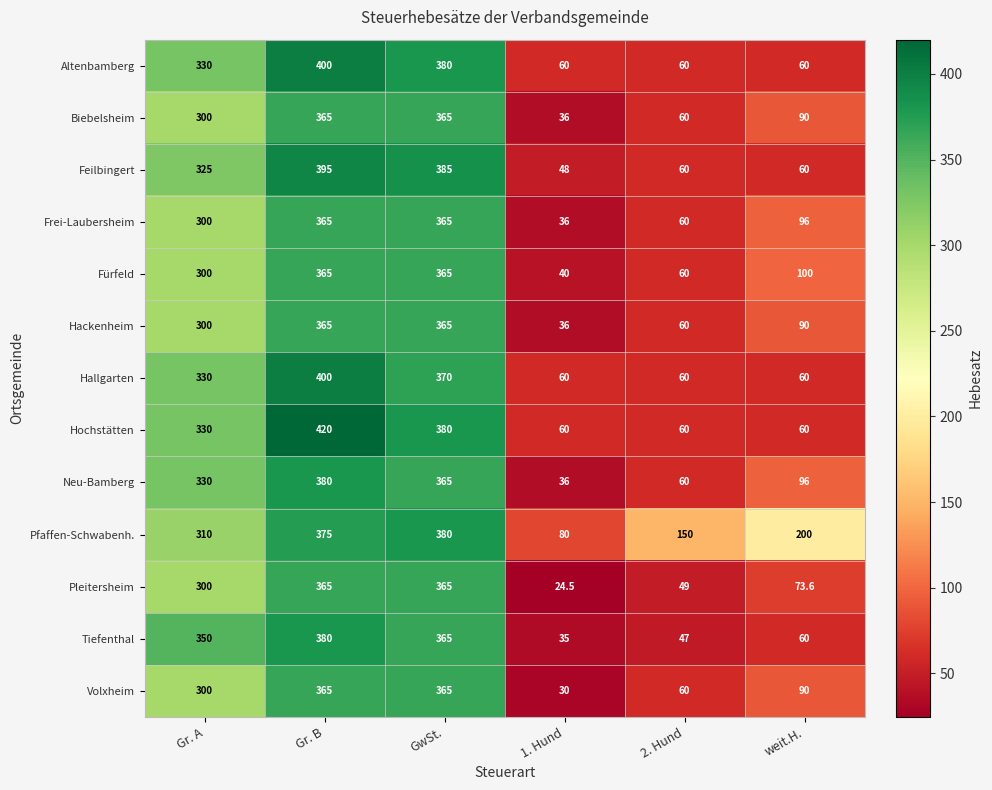

Which series has the largest total across all categories?

Pfaffen-Schwabenh.